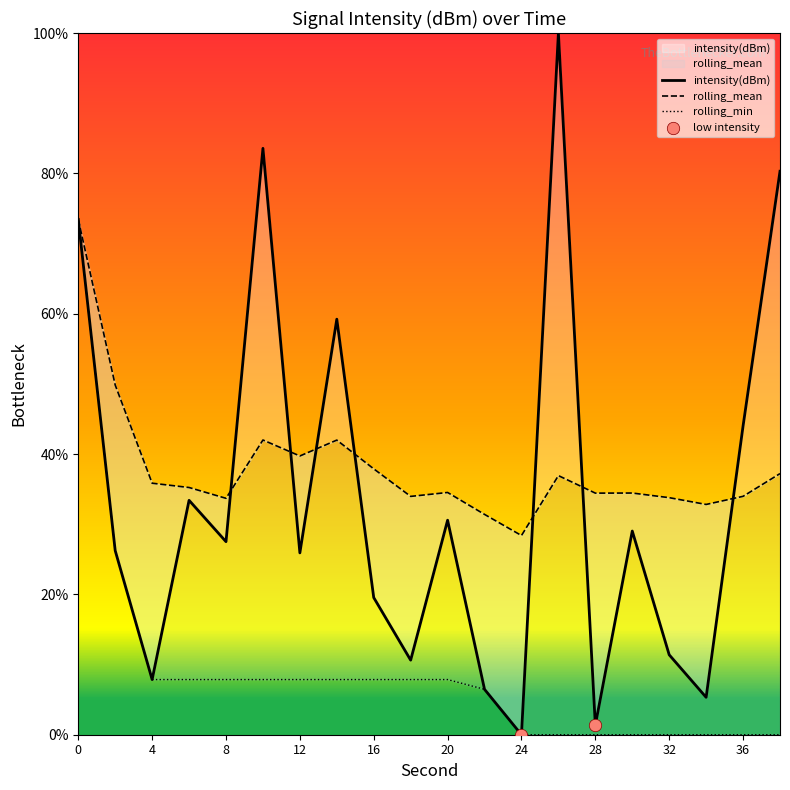

Which series reaches the minimum Y coordinate?

intensity(dBm)